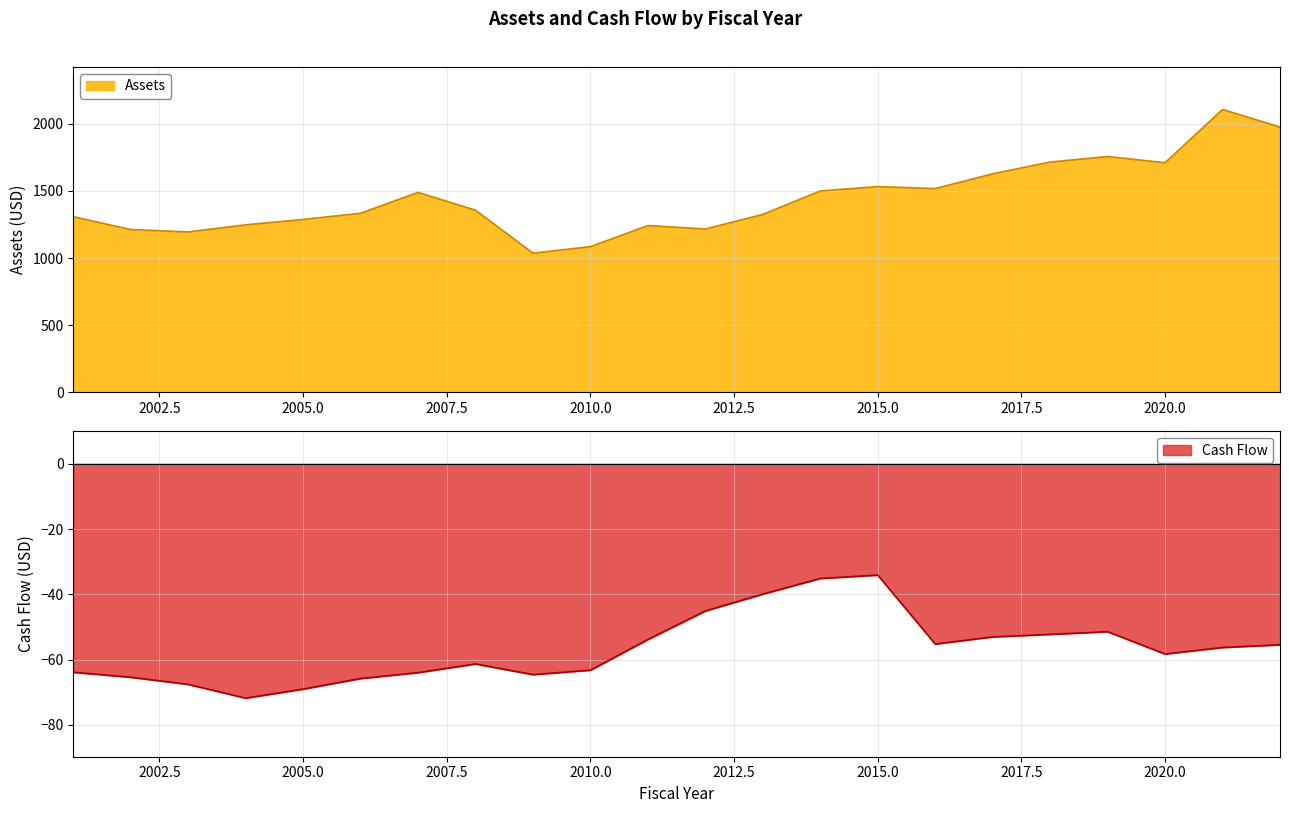

The Assets series shows 1709.2 at 2020.0. True or false?

True